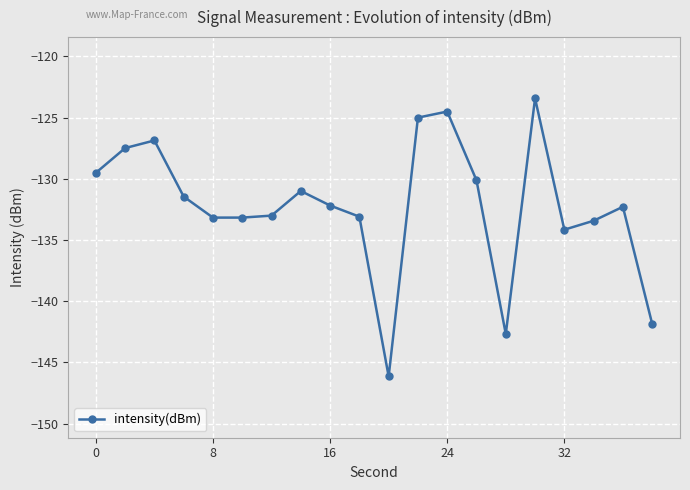

What is the value of the 10th point from the left?

-133.1